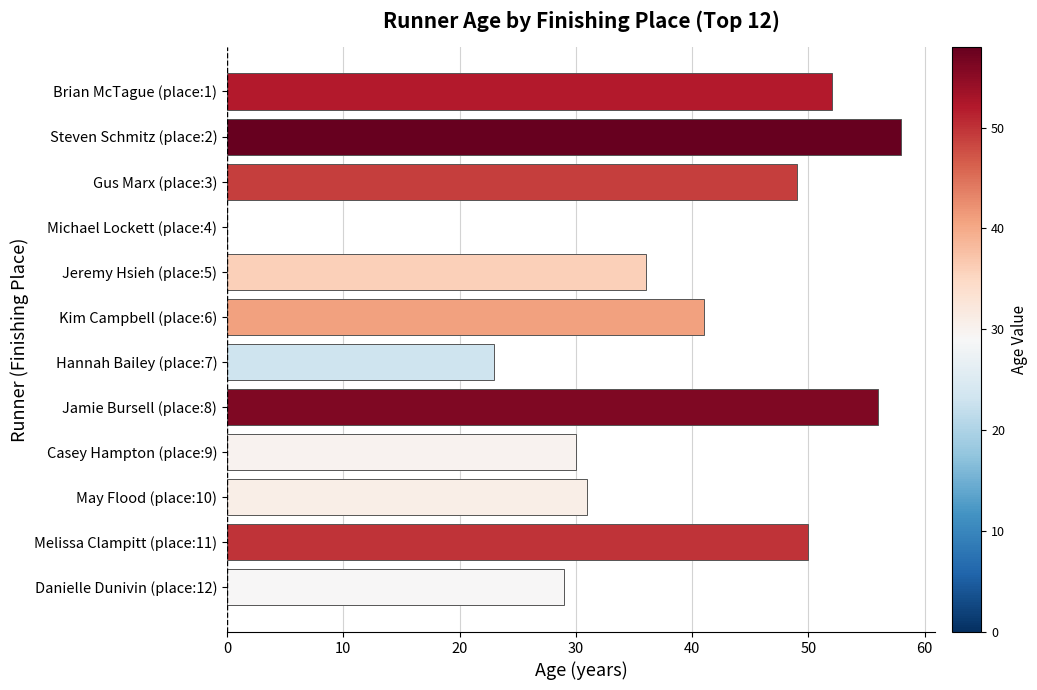

Is it true that the value at Brian McTague (place:1) is 13?

False